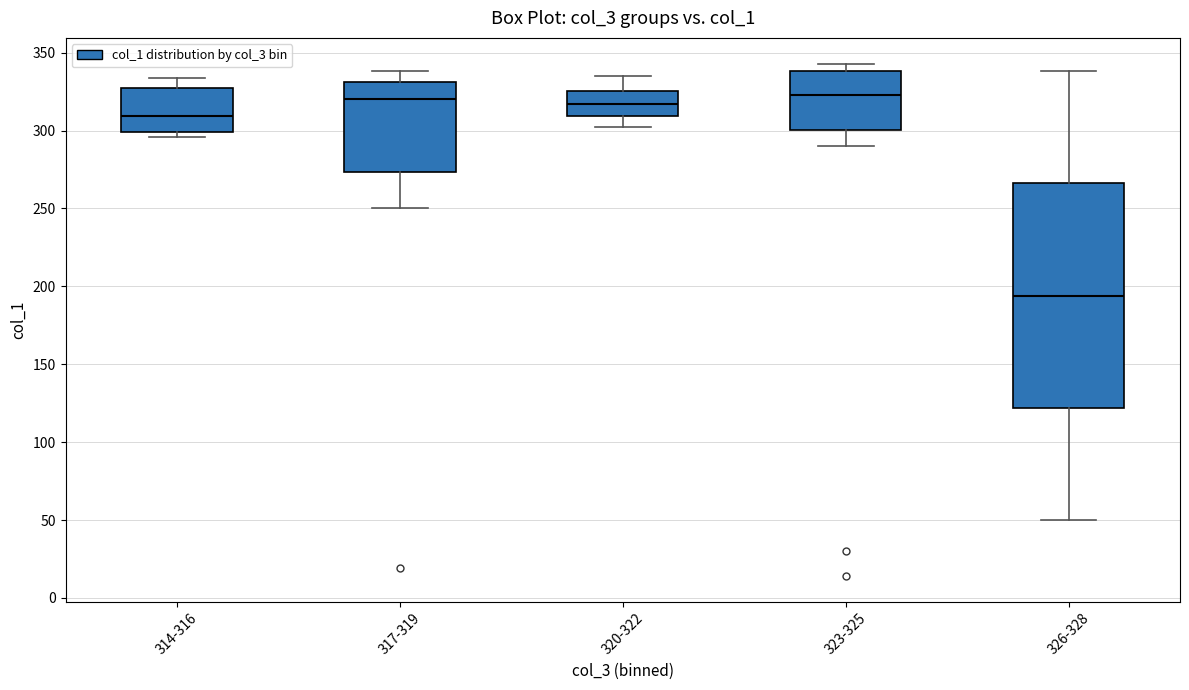

Comparing the boxes themselves (not the whiskers), which one is the tallest?

326-328